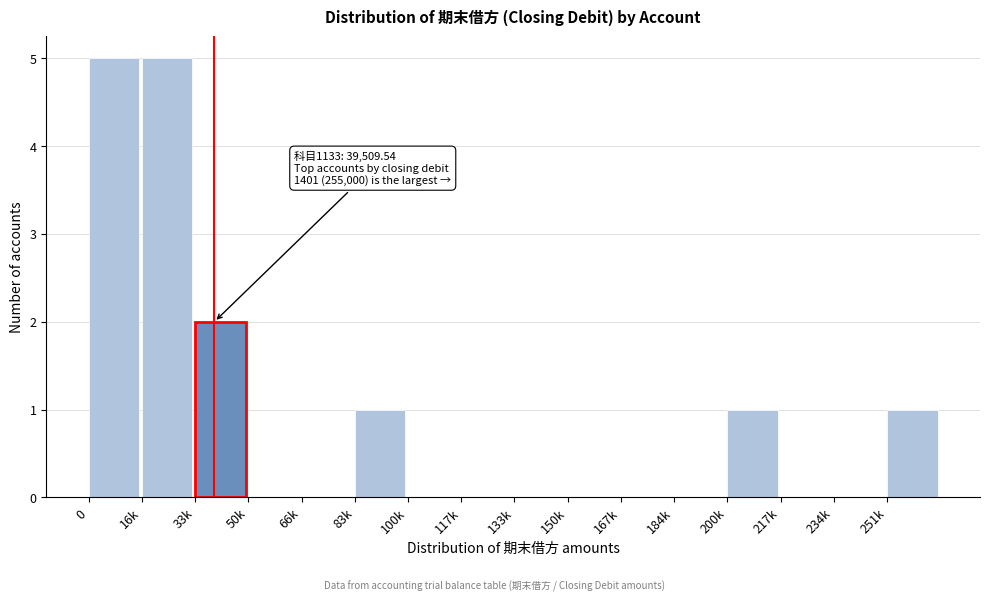

Reading left to right, list all the values displayed in this chart.

0=5	16k=5	33k=2	50k=0	66k=0	83k=1	100k=0	117k=0	133k=0	150k=0	167k=0	184k=0	200k=1	217k=0	234k=0	251k=1